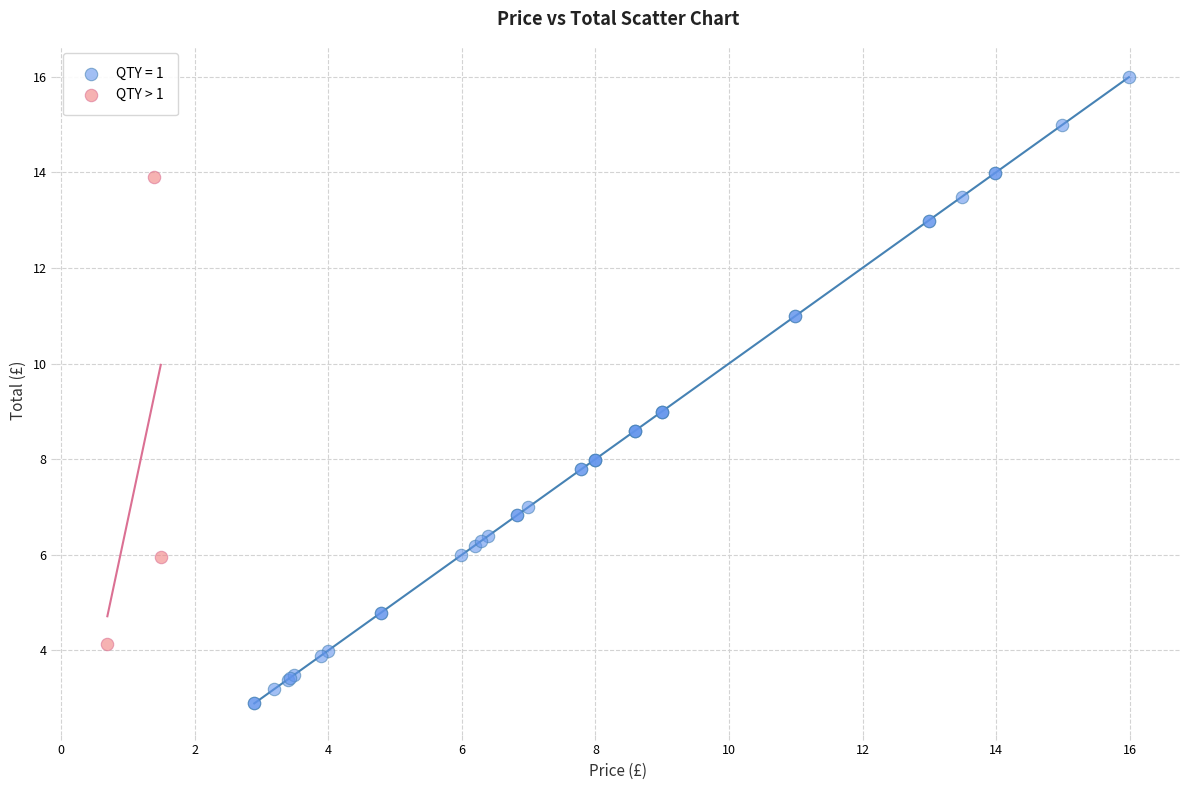

Which series has the largest Y range (max minus min)?

QTY = 1